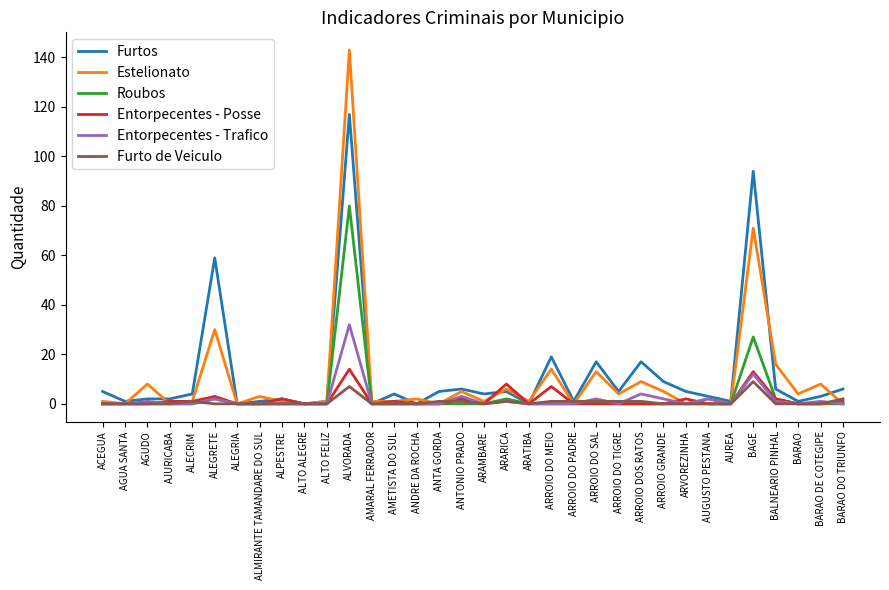

How many lines are shown in the chart?

6